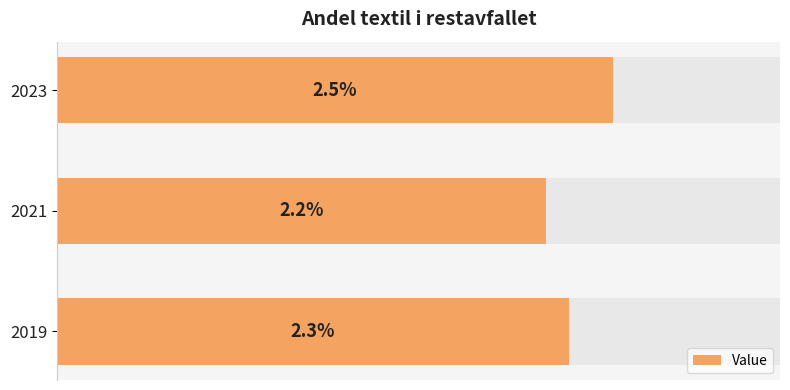

The value at 2021 is 0.7. True or false?

False